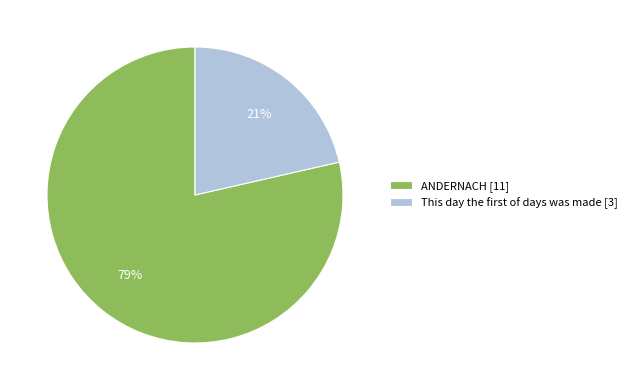

What is the majority slice?

ANDERNACH